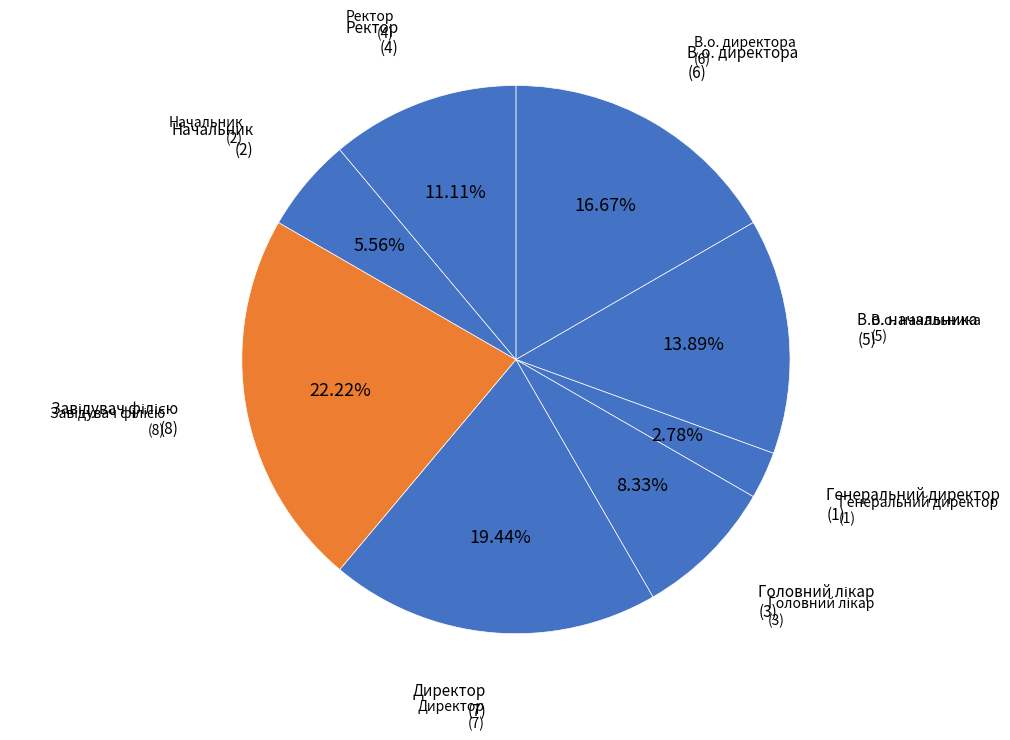

How many segments does this pie chart have?

8